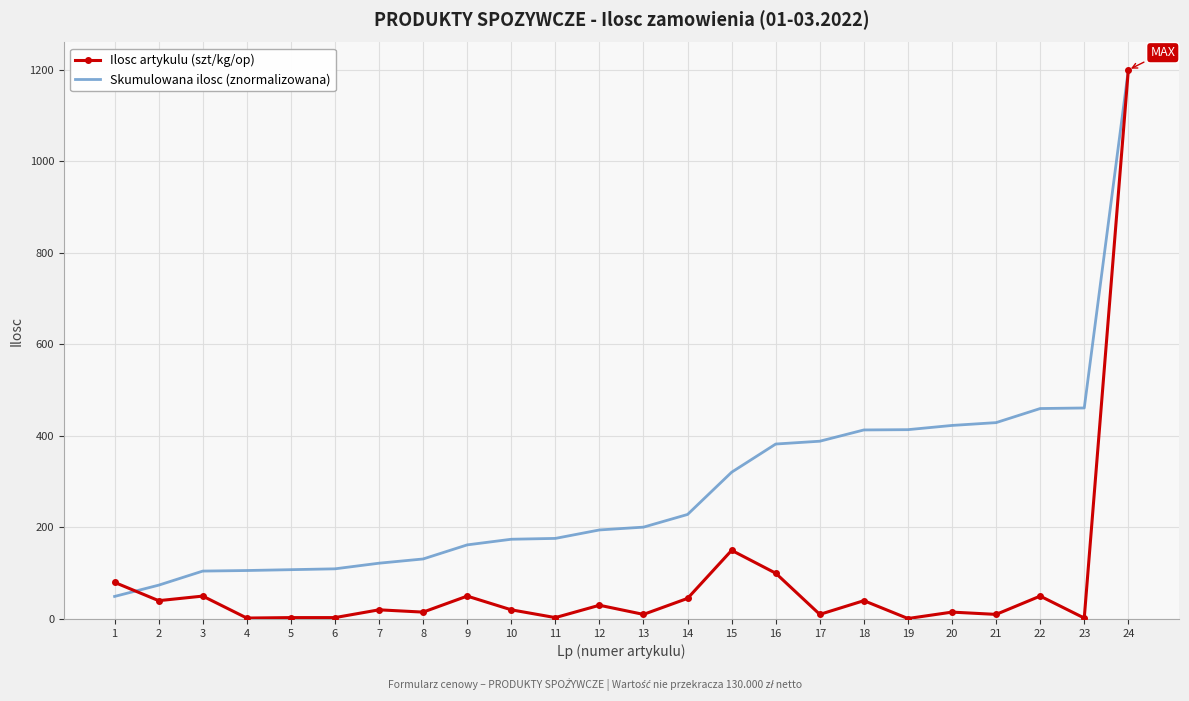

Rank the series at 22 from highest to lowest value.

Skumulowana ilosc (znormalizowana), Ilosc artykulu (szt/kg/op)